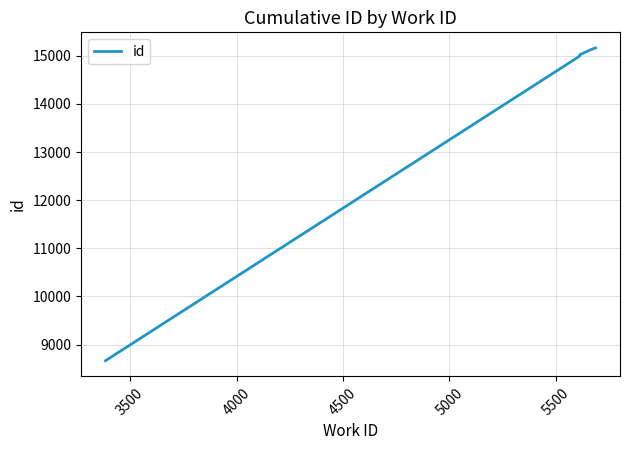

How many lines are shown in the chart?

1